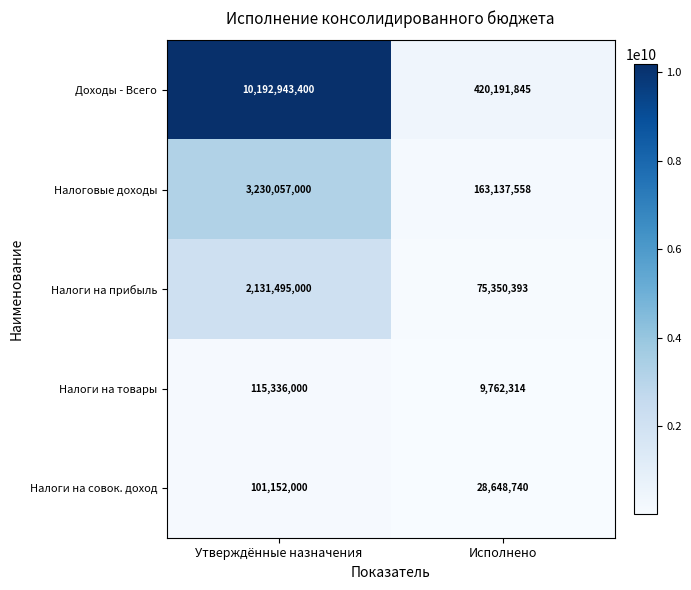

What is the spread (max minus min) of values at Утверждённые назначения?

10091791400